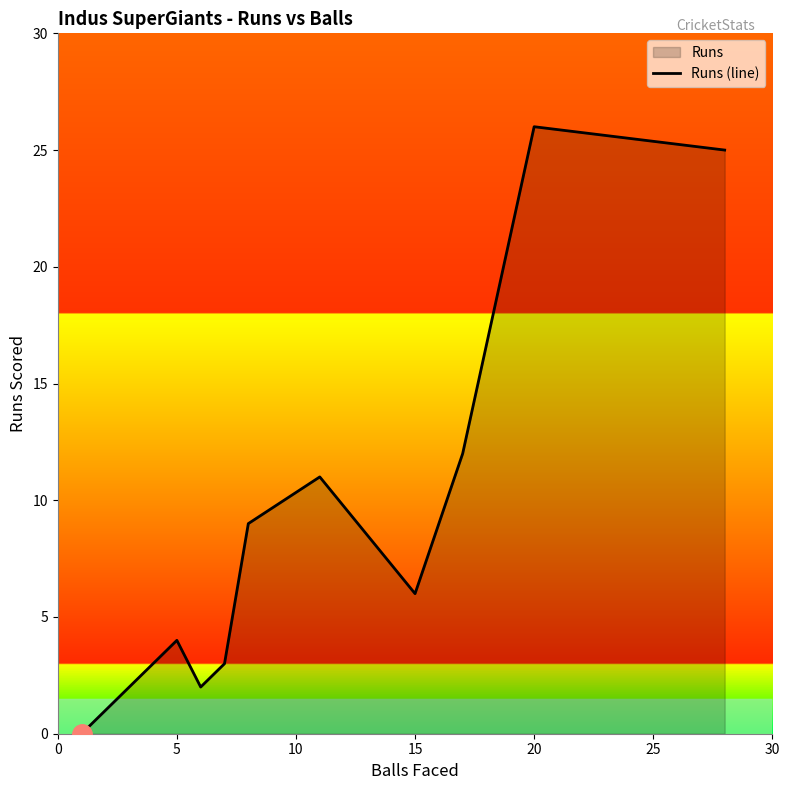

What is the greatest value displayed?

26